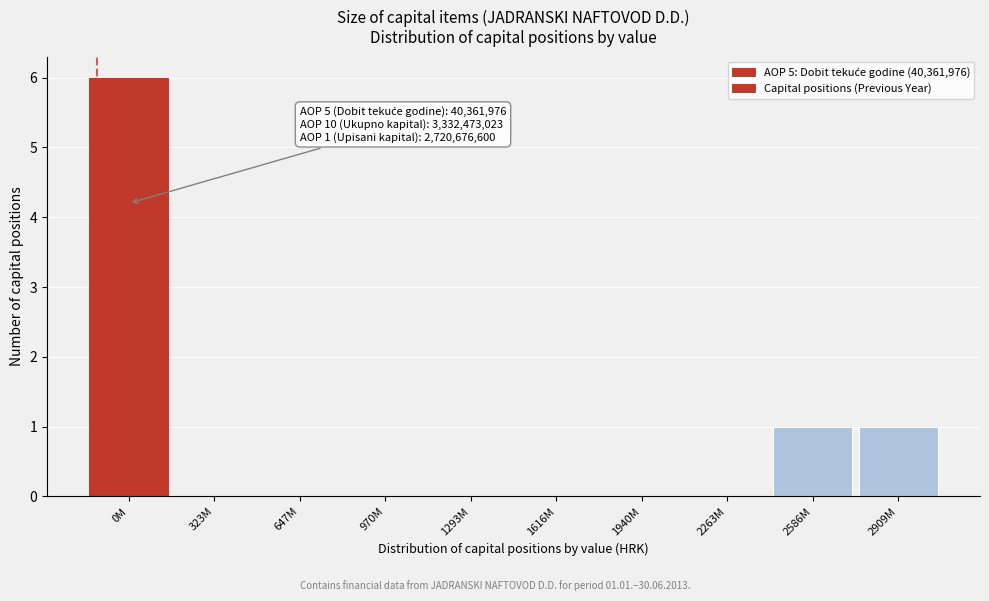

Reading right to left, list all the values displayed in this chart.

2909M=1	2586M=1	2263M=0	1940M=0	1616M=0	1293M=0	970M=0	647M=0	323M=0	0M=6